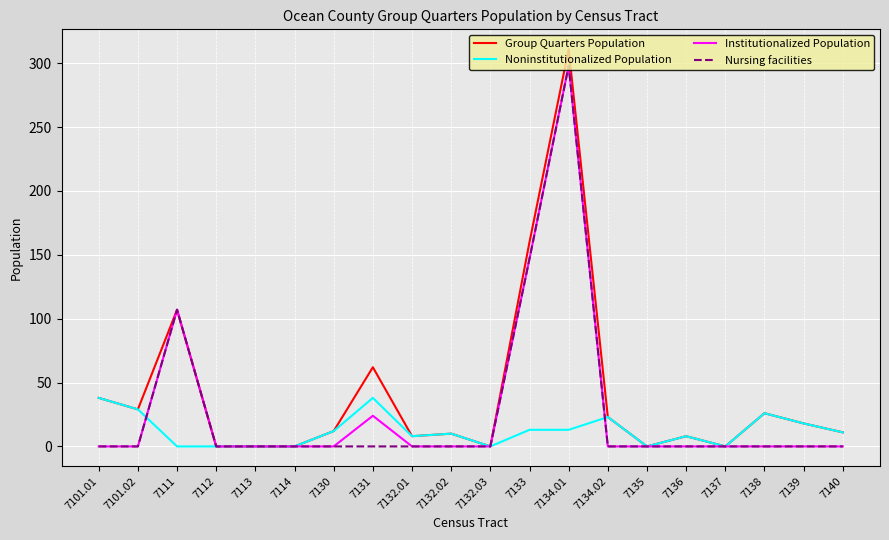

Is this an area chart (filled region under the line)?

No